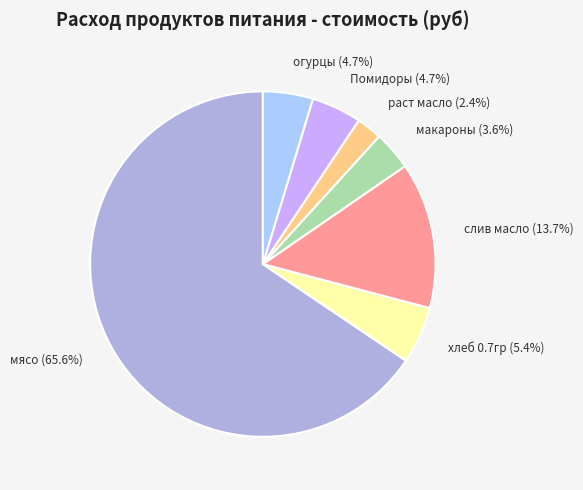

The хлеб 0.7гр slice represents 5% of the pie. True or false?

True